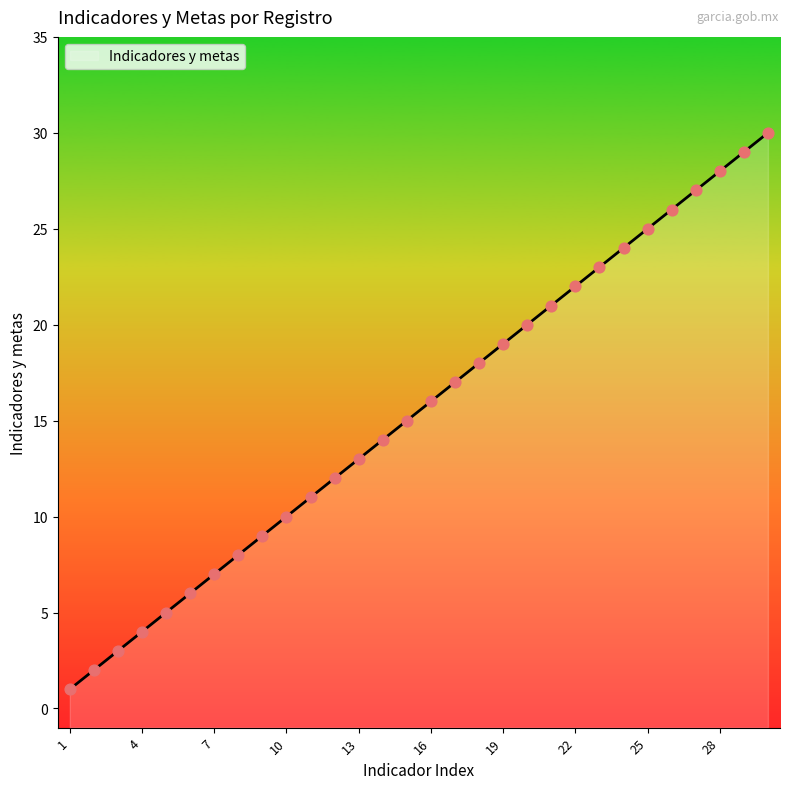

What is the ratio of the value at 3 to the value at 2?

1.5